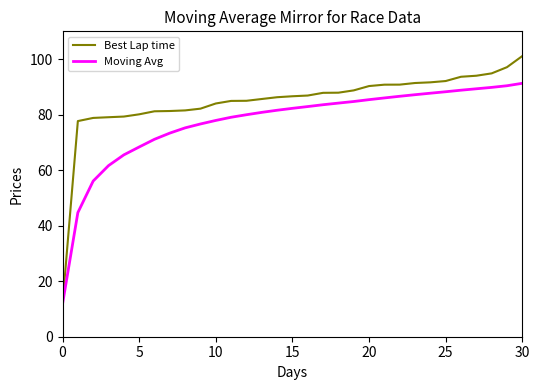

What is the difference between the maximum and second lowest values in the Moving Avg series?

46.6